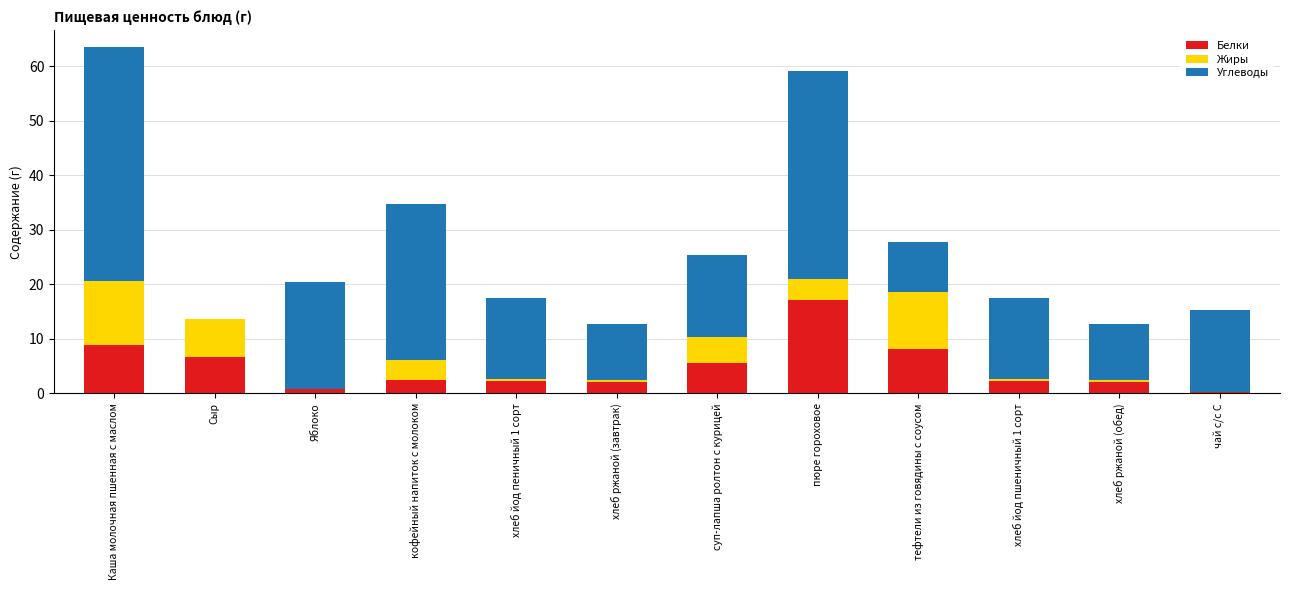

What are all the series names shown in the legend?

Белки, Жиры, Углеводы